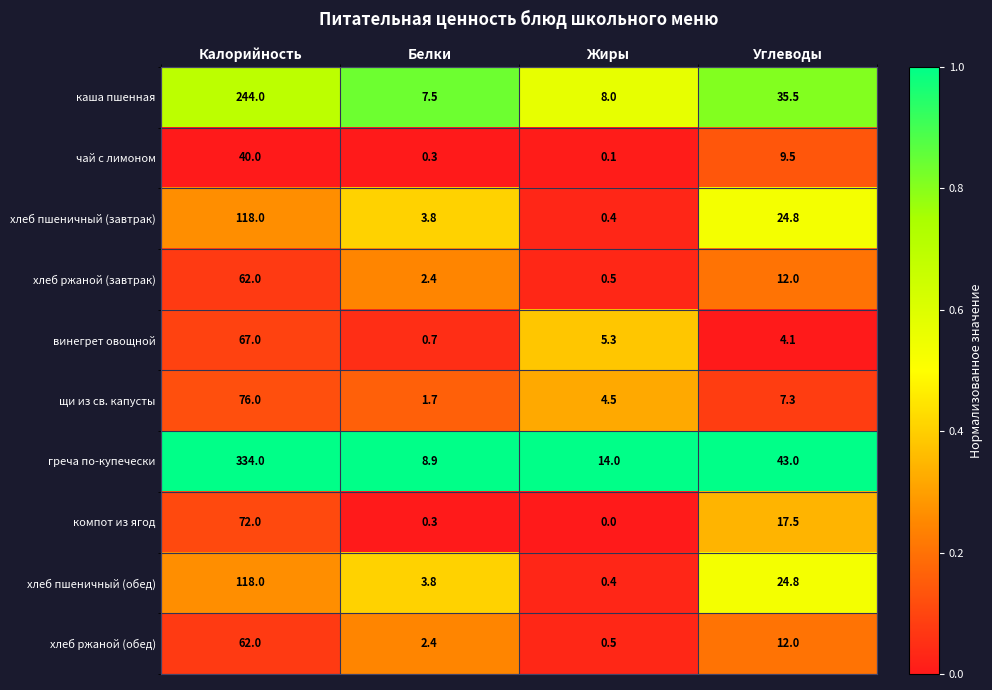

List the labels in order of хлеб ржаной (завтрак) value, smallest first.

Жиры, Белки, Углеводы, Калорийность